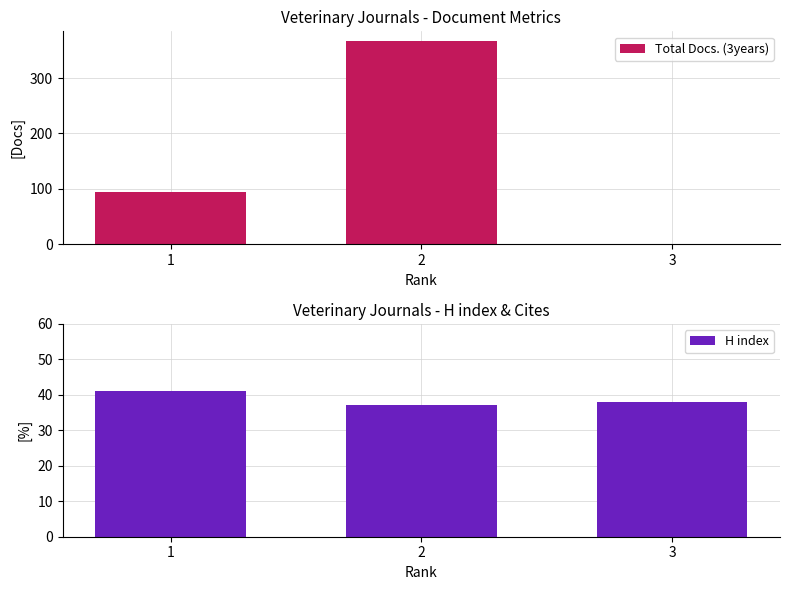

What is the greatest value displayed?

366